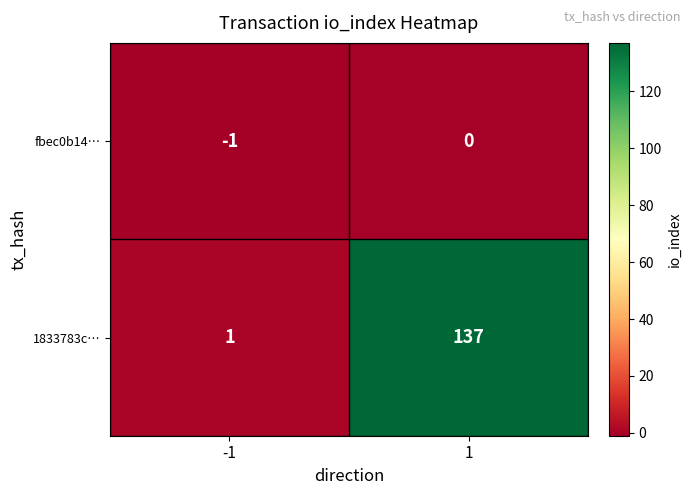

How many distinct data groups are displayed?

2